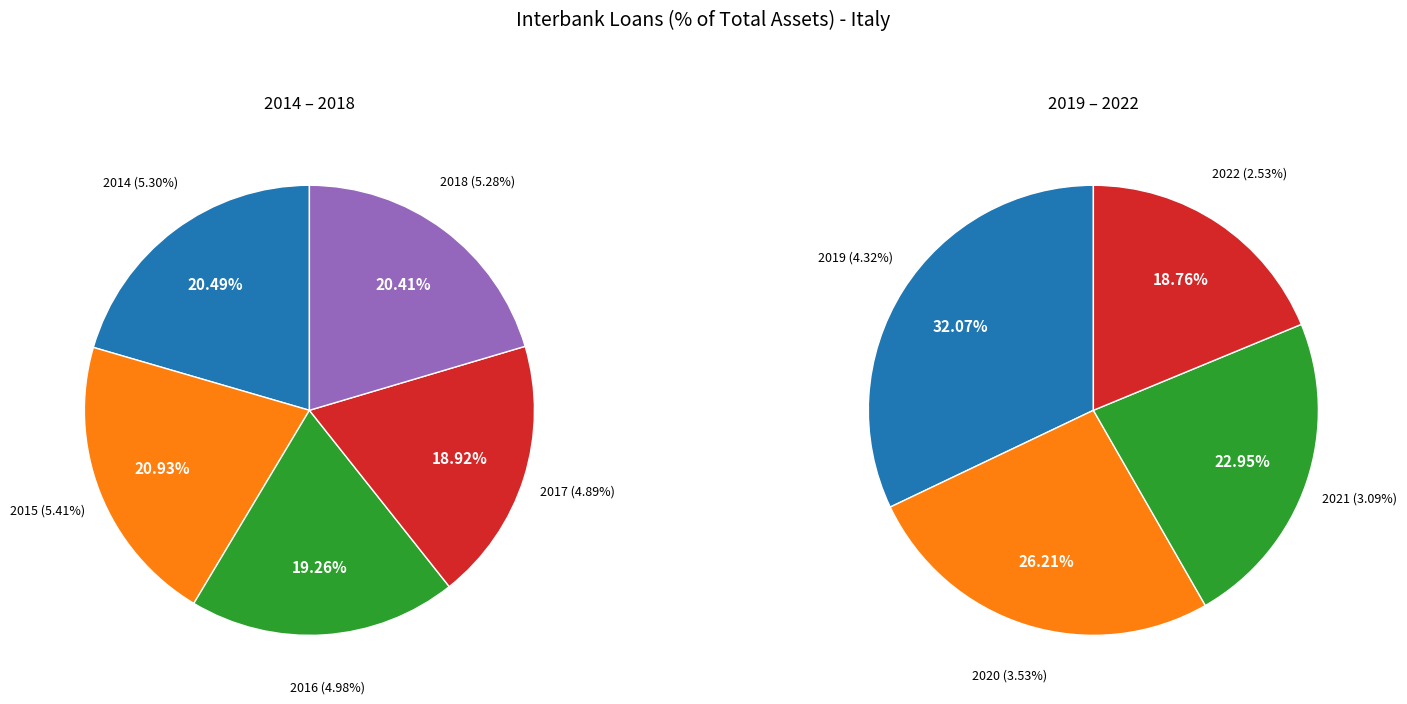

Combined, what portion of the pie is 2016 and 2022?

19.1%